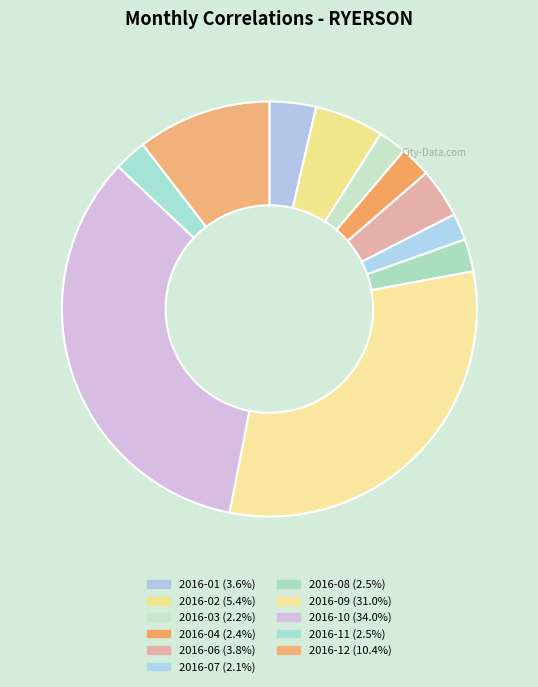

What percentage is the 2016-11 slice, to the nearest percent?

3%